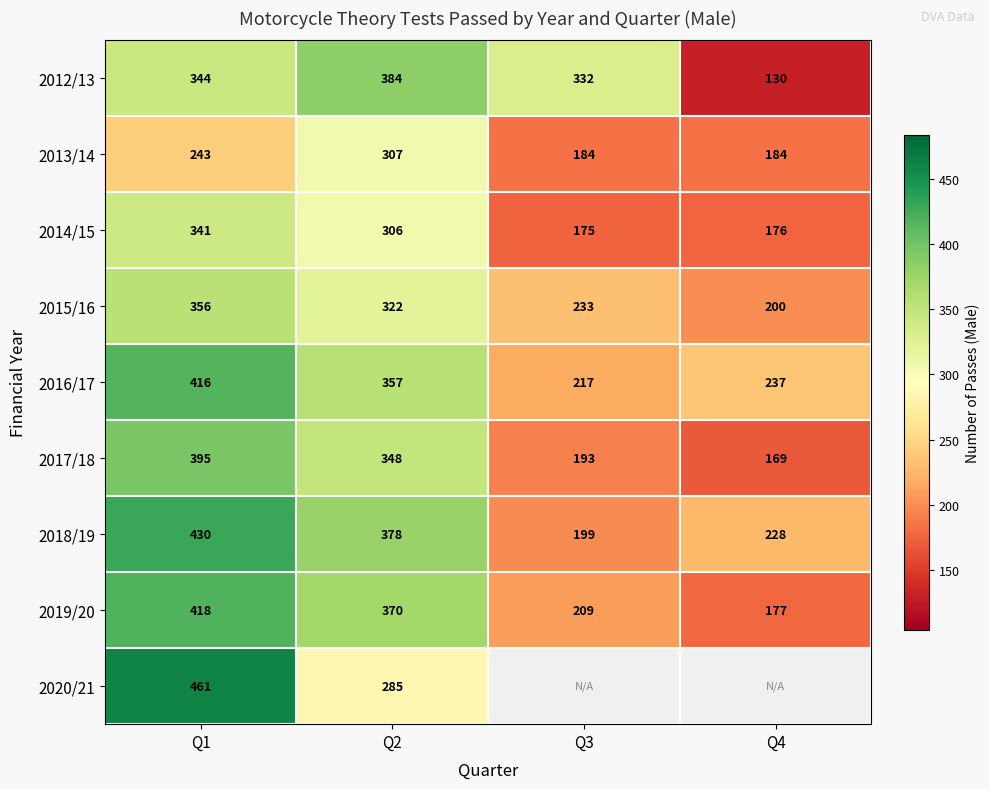

At Q2, list the series in order from largest to smallest.

2012/13, 2018/19, 2019/20, 2016/17, 2017/18, 2015/16, 2013/14, 2014/15, 2020/21